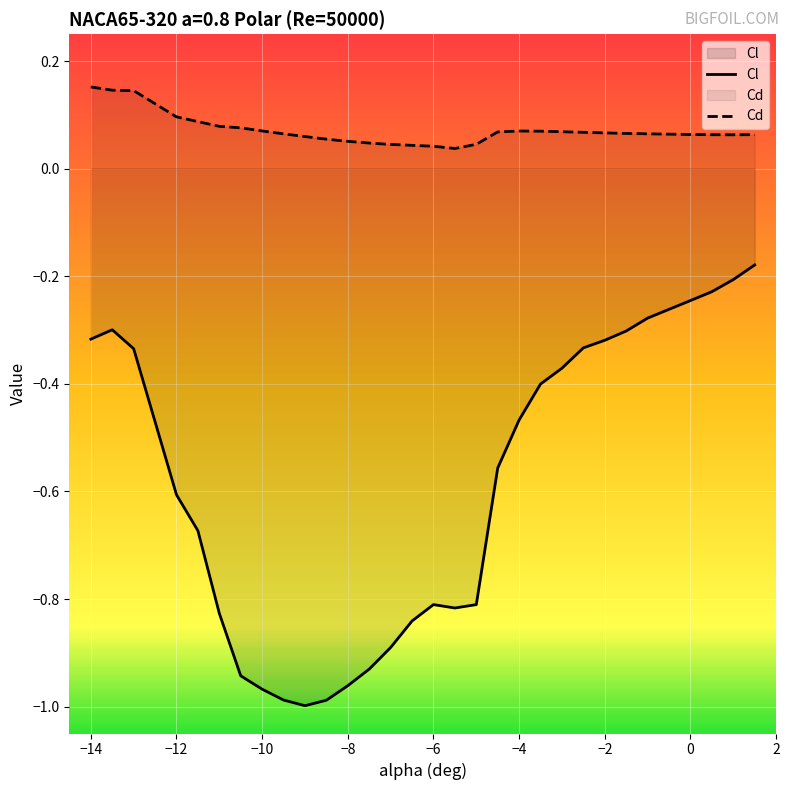

True or false: Cd and Cl intersect in this chart.

False